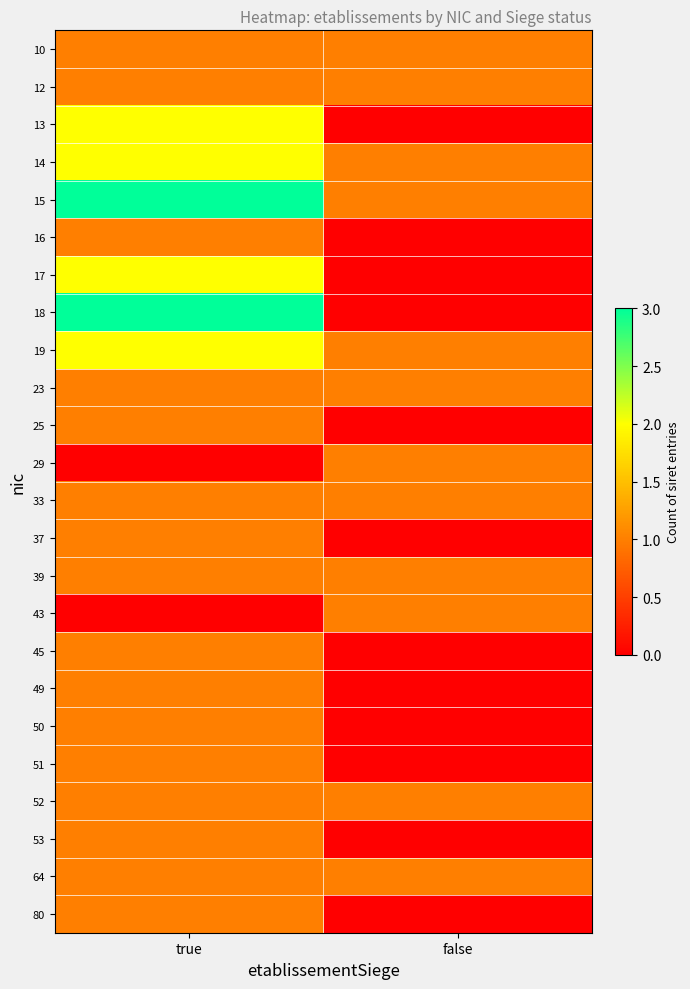

What is the spread (max minus min) of values at false?

1